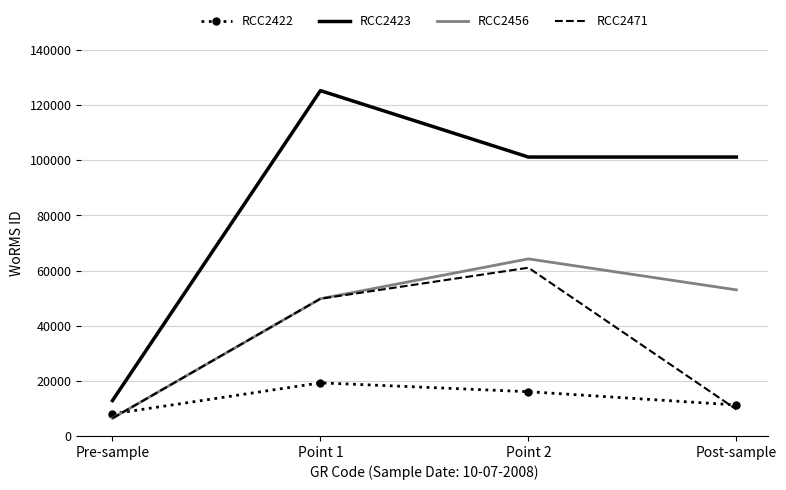

At which label does RCC2423 first exceed 101160?

Point 1